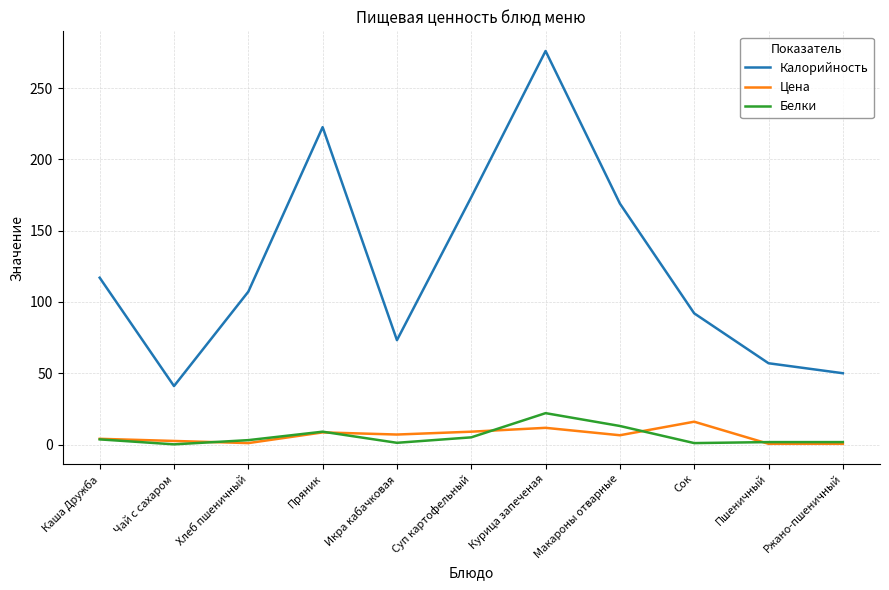

The value of Калорийность at Курица запеченая is 411.5. True or false?

False